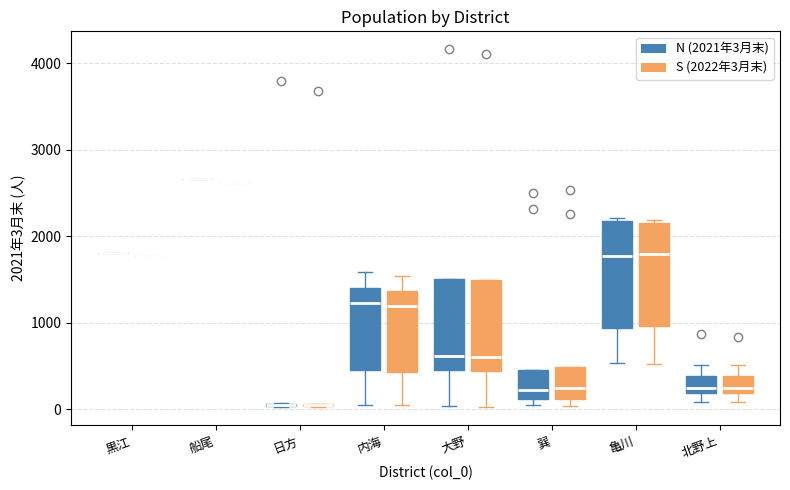

Where is the upper edge of the box for 大野 (N (2021年3月末)) on the y-axis? The values are not printed on the chart, so give them approximately, as read against the axis.

1500